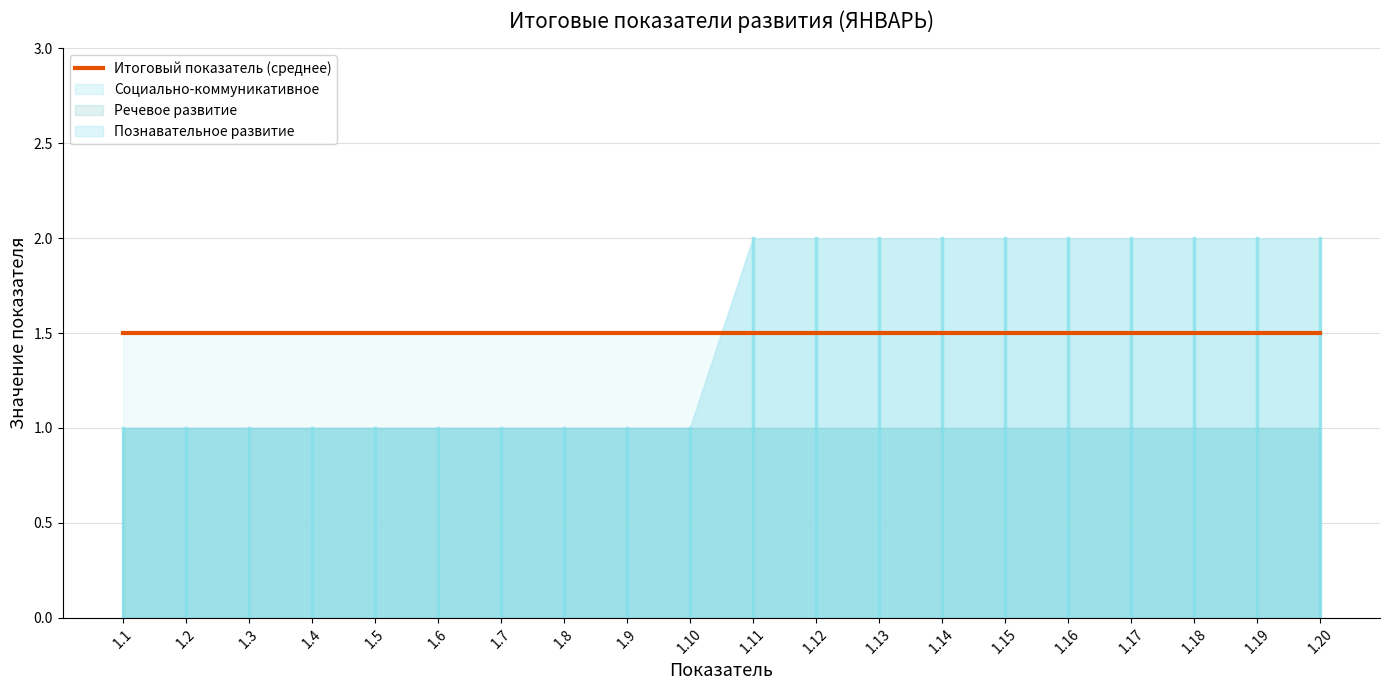

What are all the series names shown in the legend?

Социально-коммуникативное, Речевое развитие, Познавательное развитие, Итоговый показатель